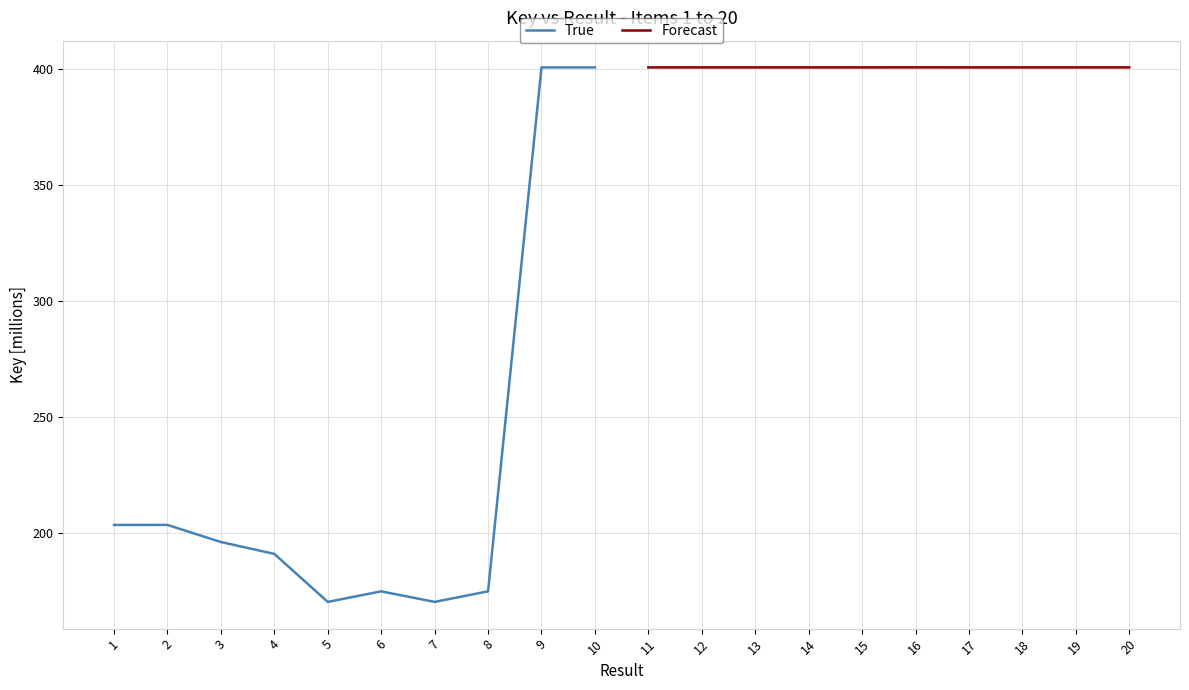

Does the chart display data point markers on the line(s)?

No